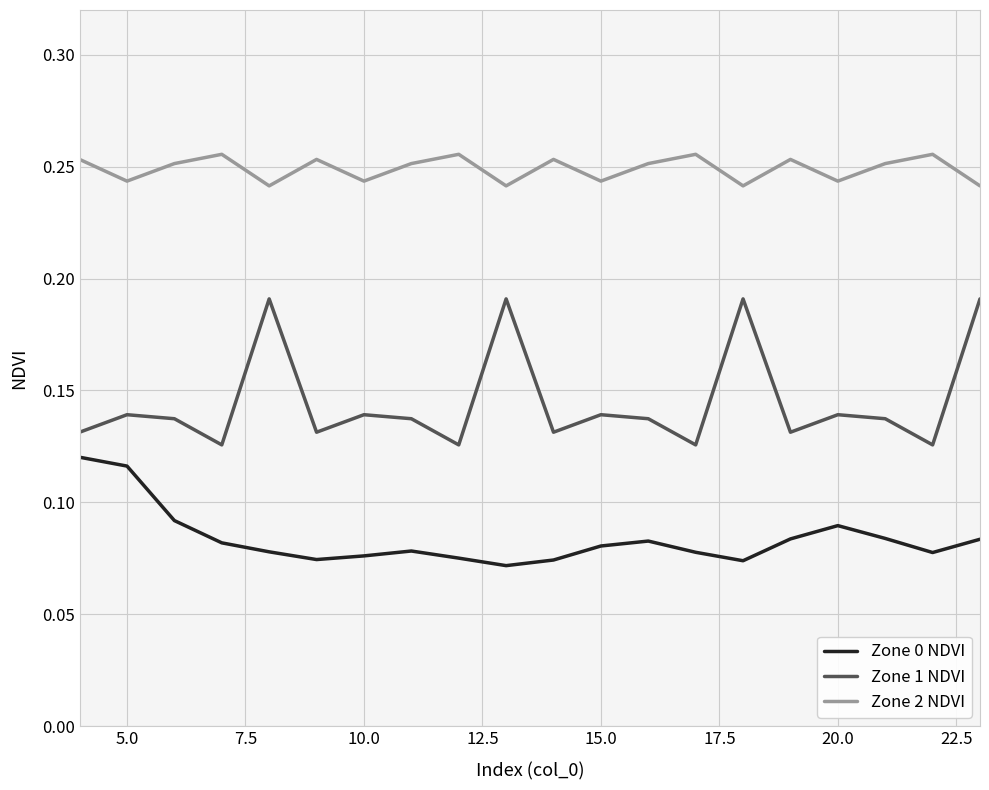

Does the chart have visible grid lines?

Yes